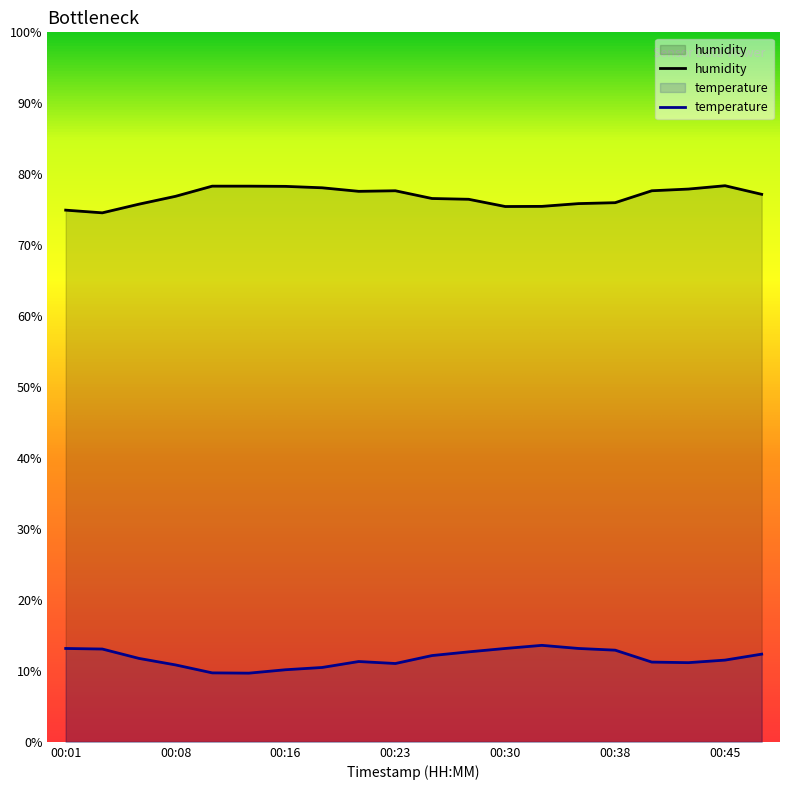

How many categories are shown in the chart?

20